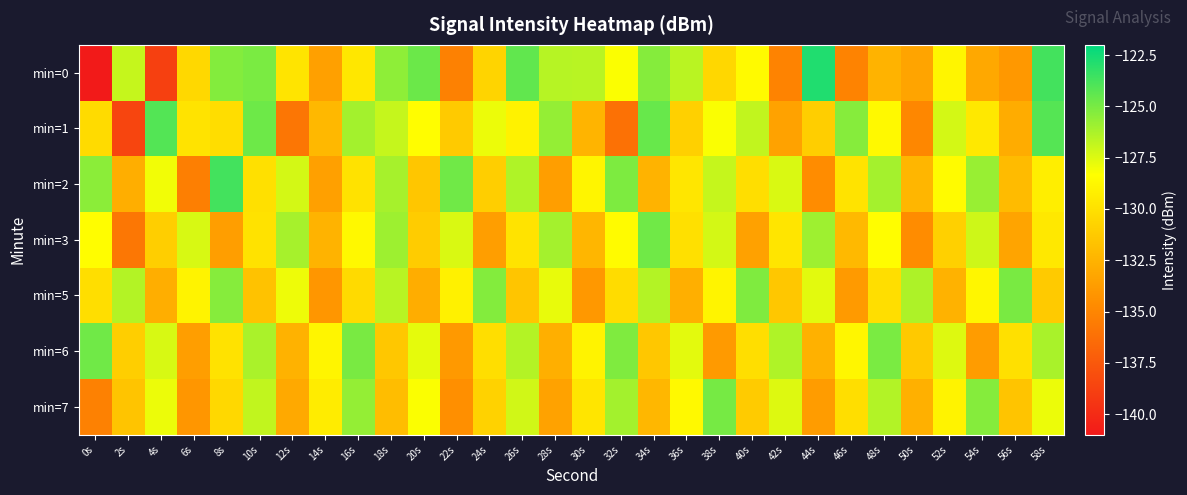

Between 28s and 4s, which is larger?

28s